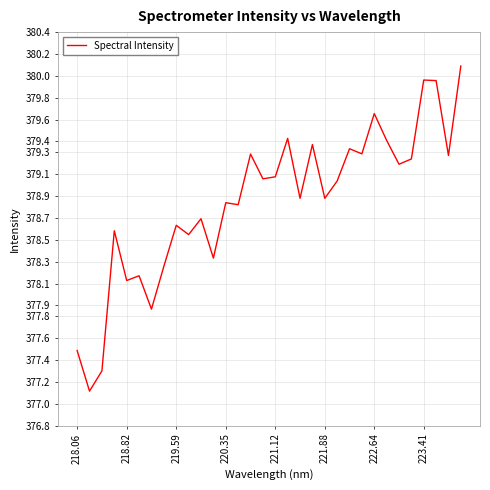

What is the minimum value shown in the chart?

377.1